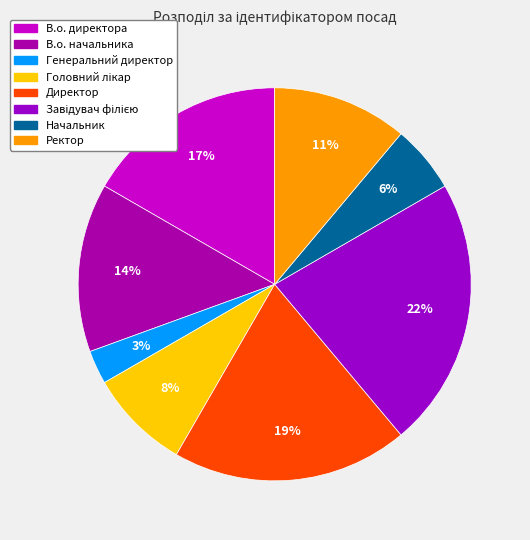

Which has a higher value, В.о. начальника or Генеральний директор?

В.о. начальника